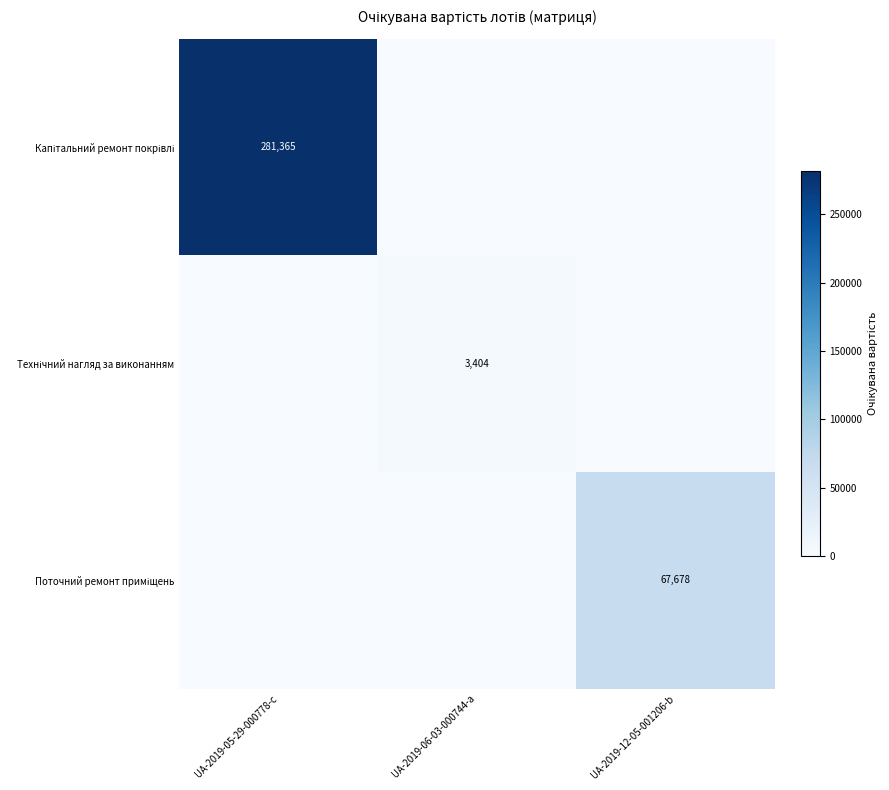

Where is Поточний ремонт приміщень nearest to the value 33839?

UA-2019-05-29-000778-c